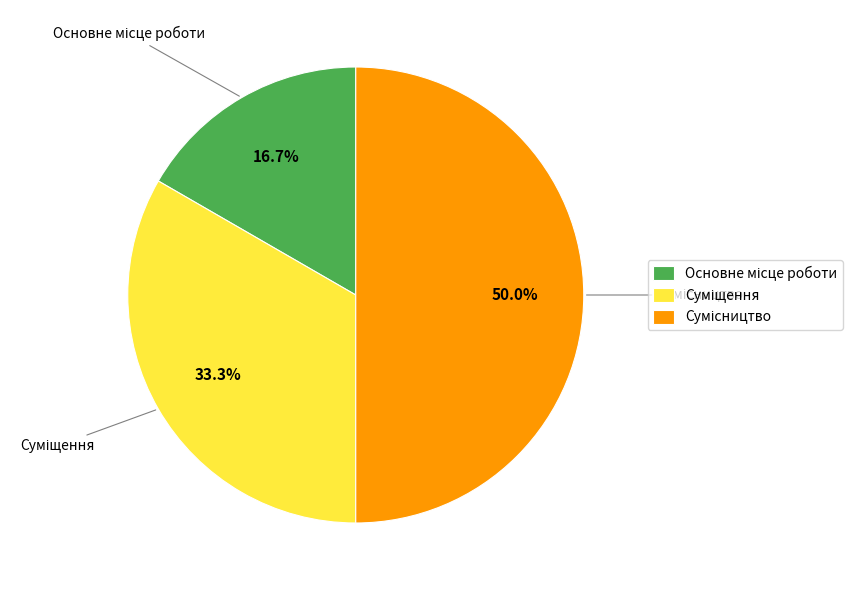

How many segments does this pie chart have?

3